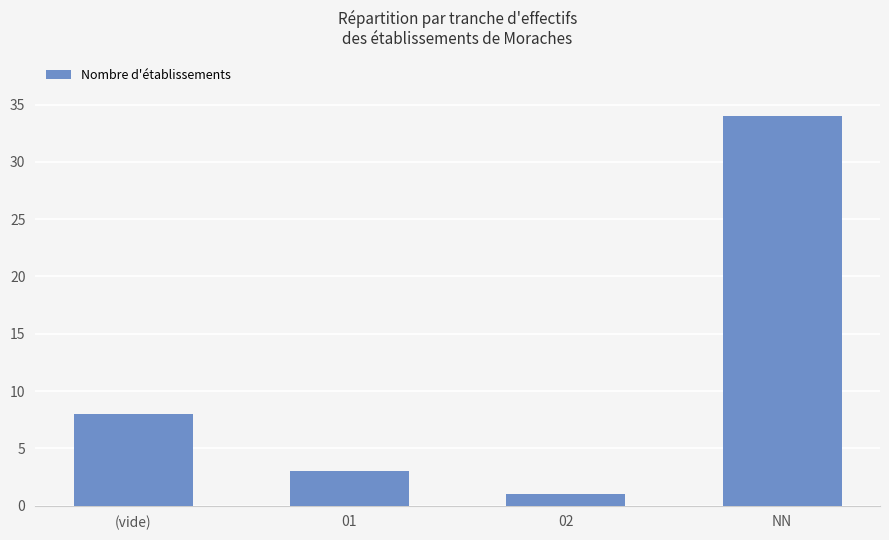

Where is the data nearest to the value 17?

(vide)